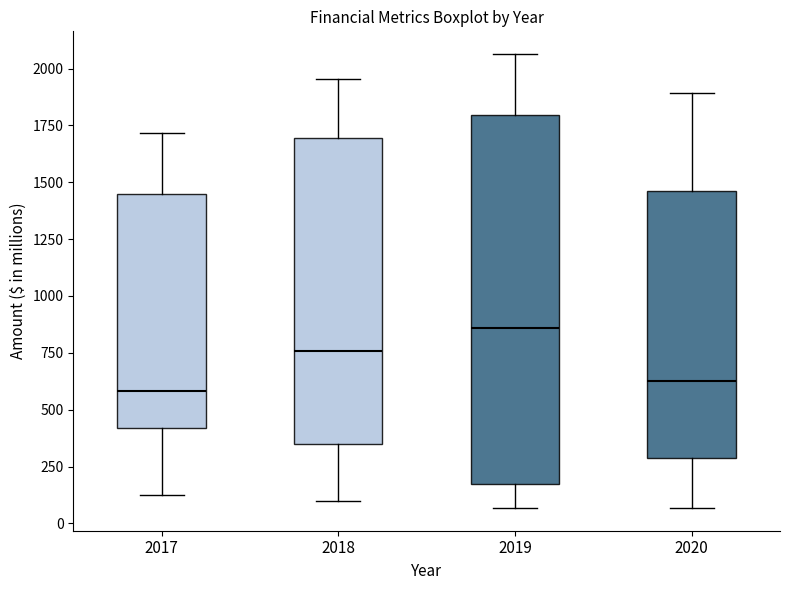

Where is the lower edge of the box at x = 2018 on the y-axis? The values are not printed on the chart, so give them approximately, as read against the axis.

350